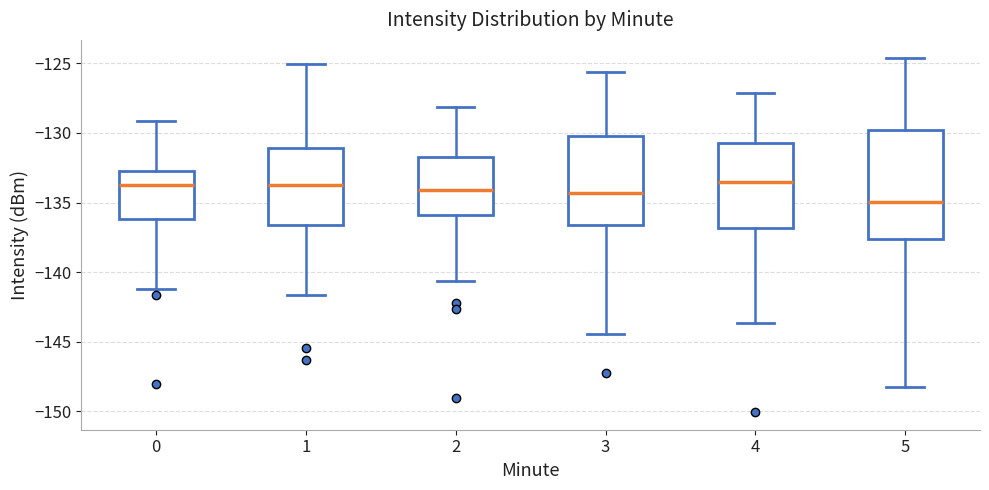

Which box is the tallest, from its lower edge to its upper edge?

5